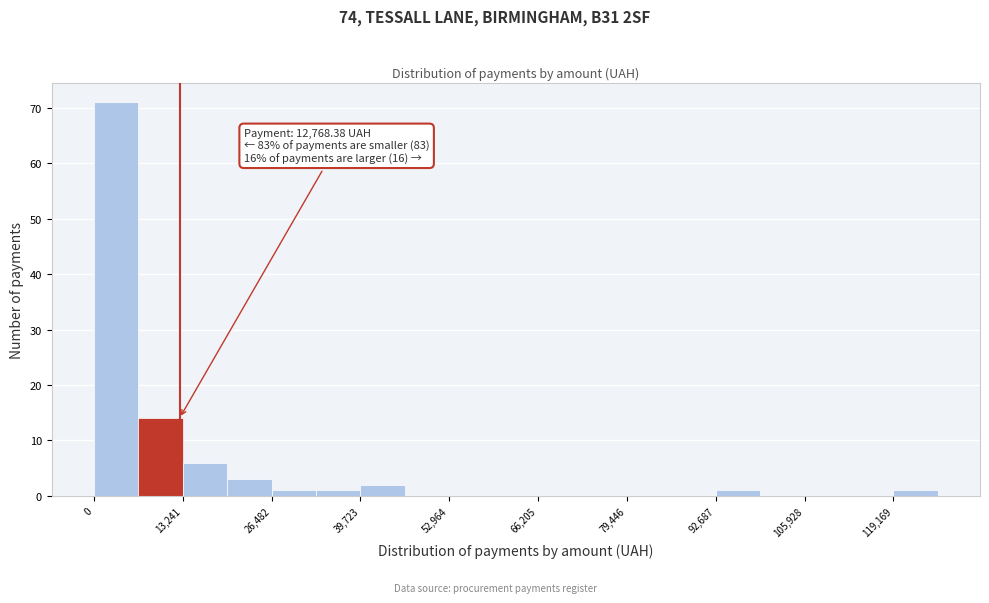

Around what value on the x-axis is the tallest bar? Give the approximate position of its centre, as read against the axis.

4000